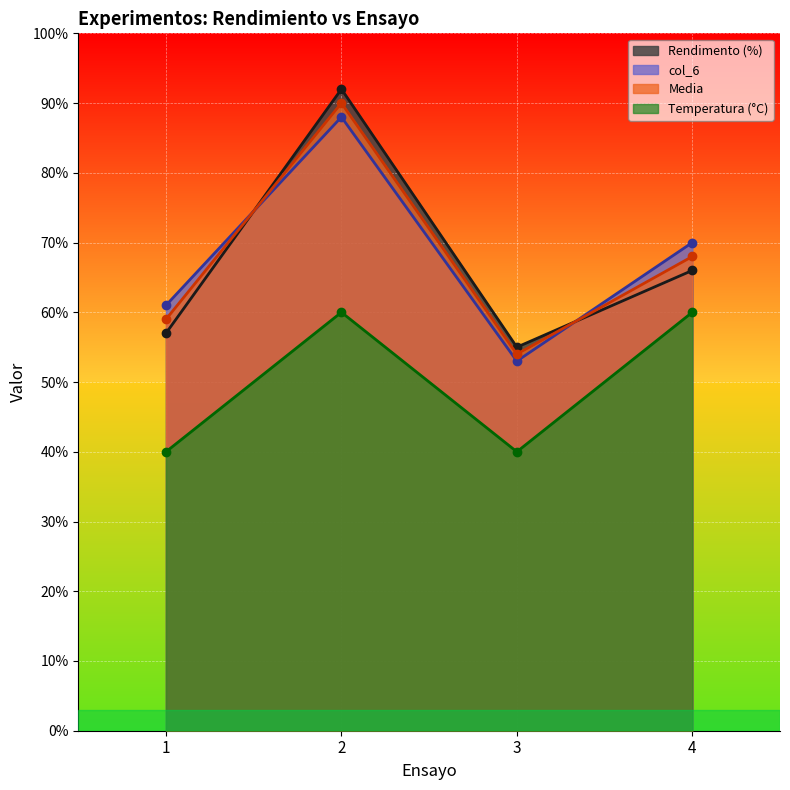

The Media series shows 90 at 2. True or false?

True